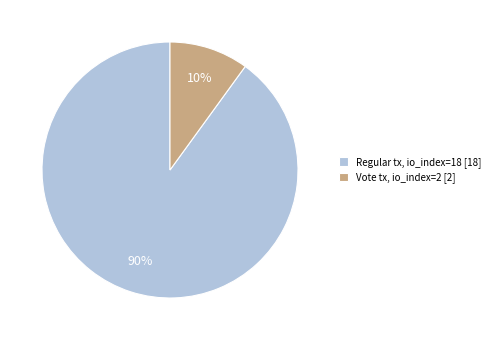

To the nearest percent, what is the average slice percentage?

50%